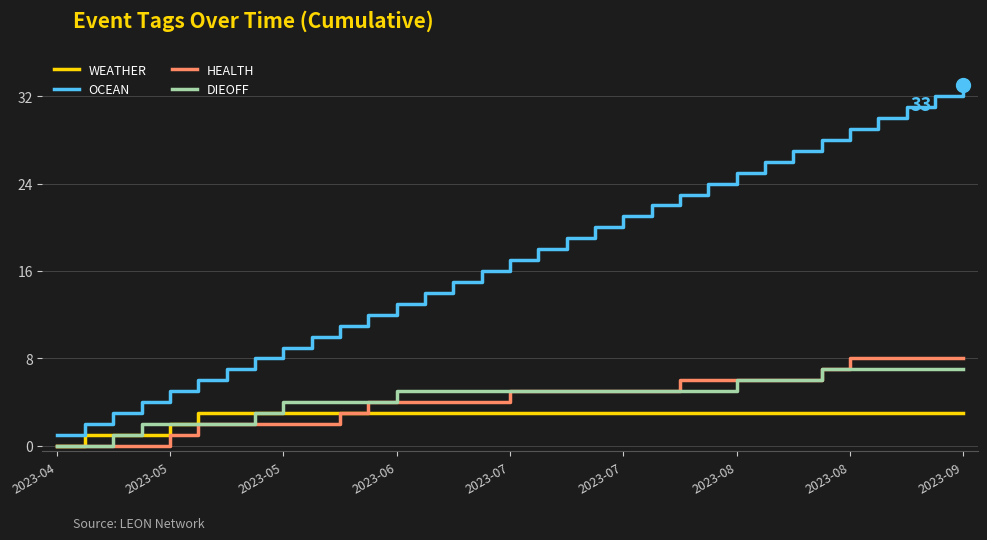

What is the sum of all HEALTH values?

141